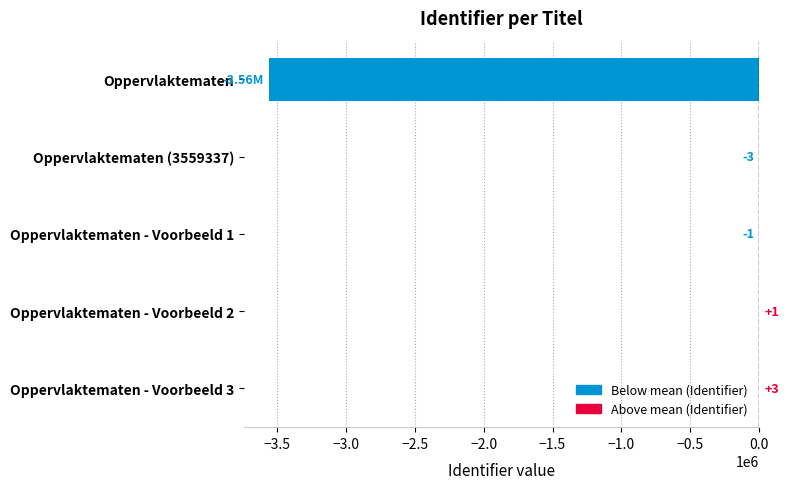

Between Oppervlaktematen (3559337) and Oppervlaktematen - Voorbeeld 1, which is larger?

Oppervlaktematen - Voorbeeld 1